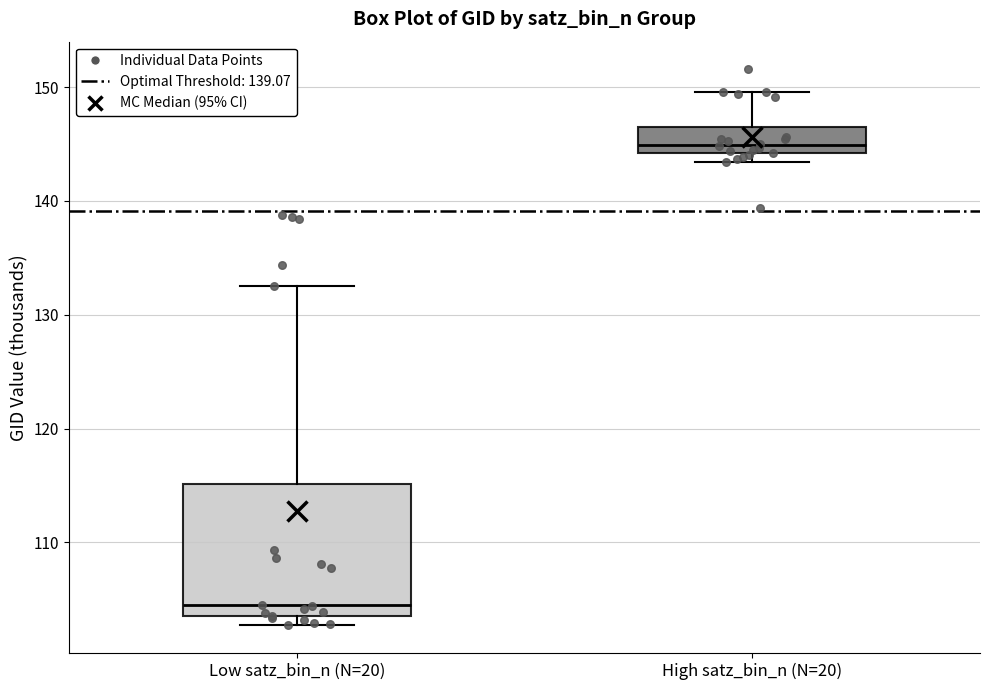

Which box's median line is the highest?

High satz_bin_n (N=20)